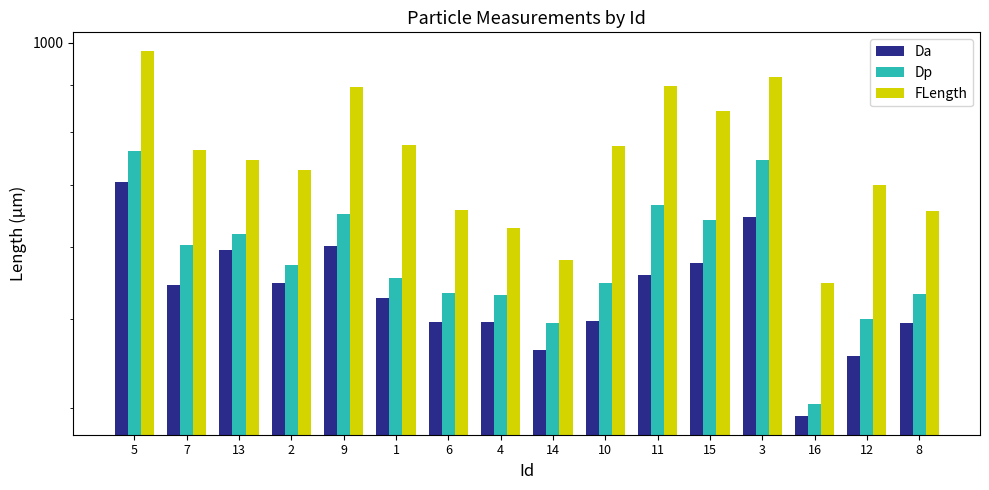

How many bars are there in each group?

3